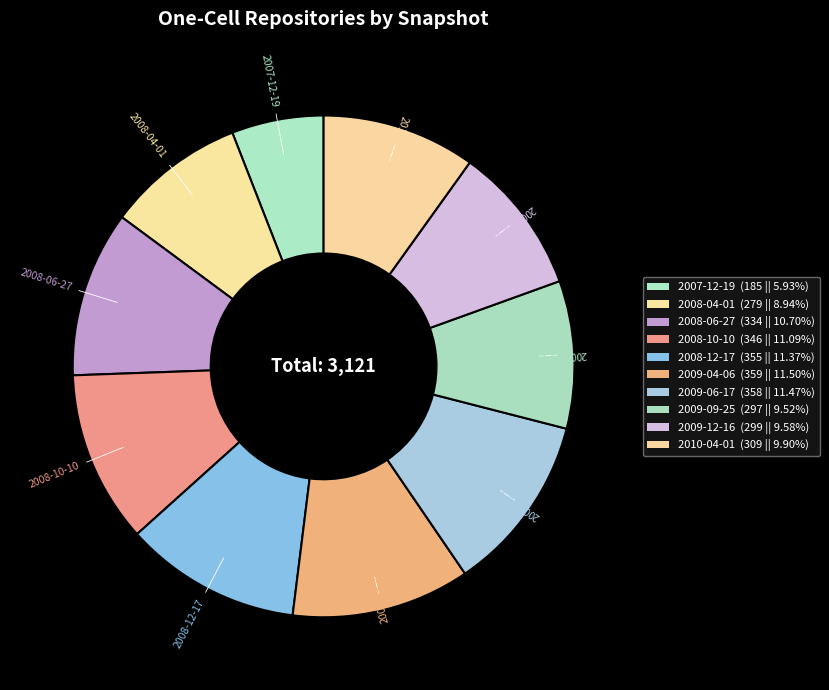

Is it true that 2009-04-06 is 12% of the pie?

True